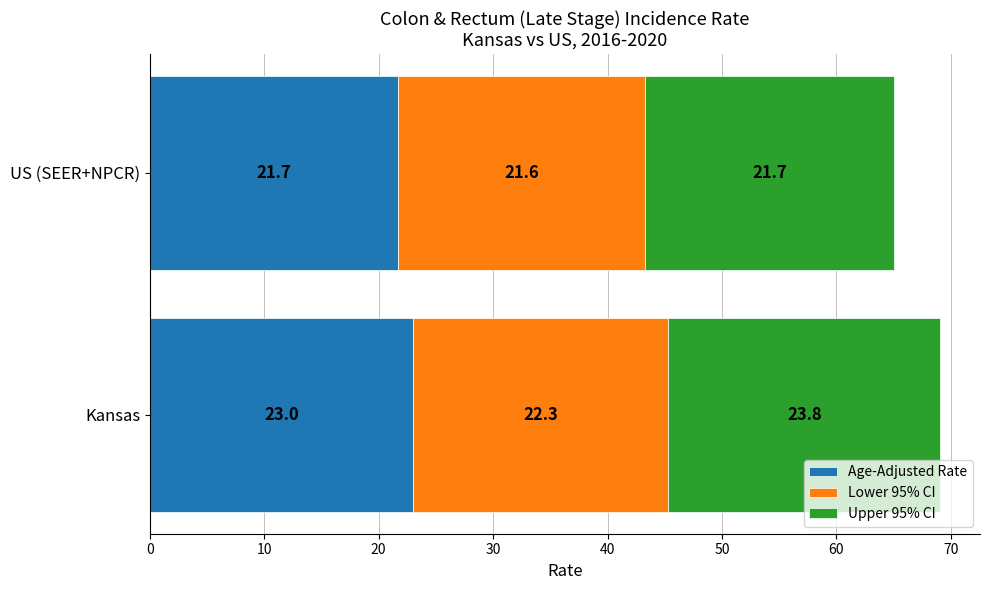

At which category is the sum across all series the highest?

Kansas